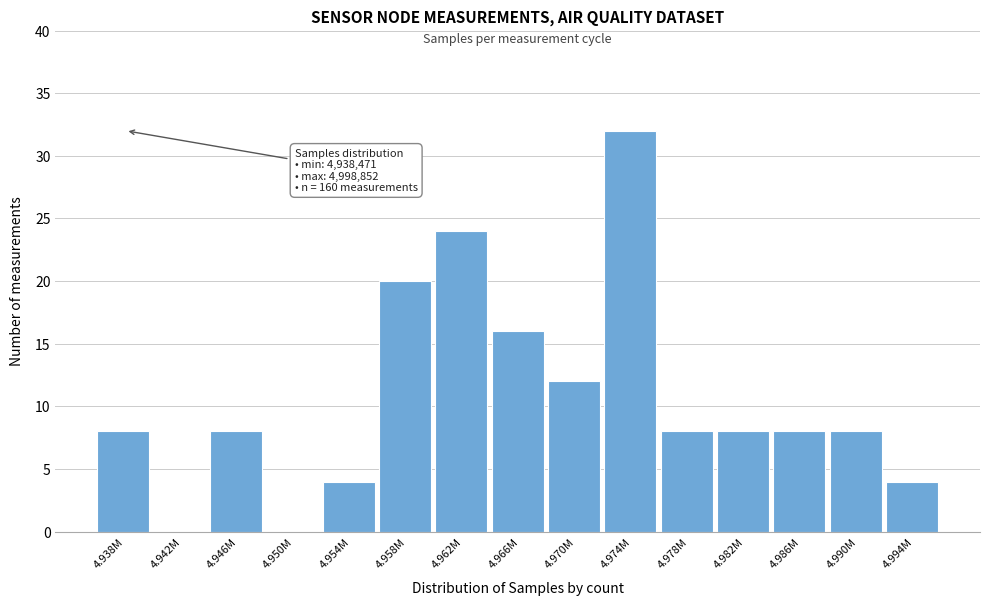

Reading right to left, what are all the values shown in this chart?

4.994M=4	4.990M=8	4.986M=8	4.982M=8	4.978M=8	4.974M=32	4.970M=12	4.966M=16	4.962M=24	4.958M=20	4.954M=4	4.950M=0	4.946M=8	4.942M=0	4.938M=8